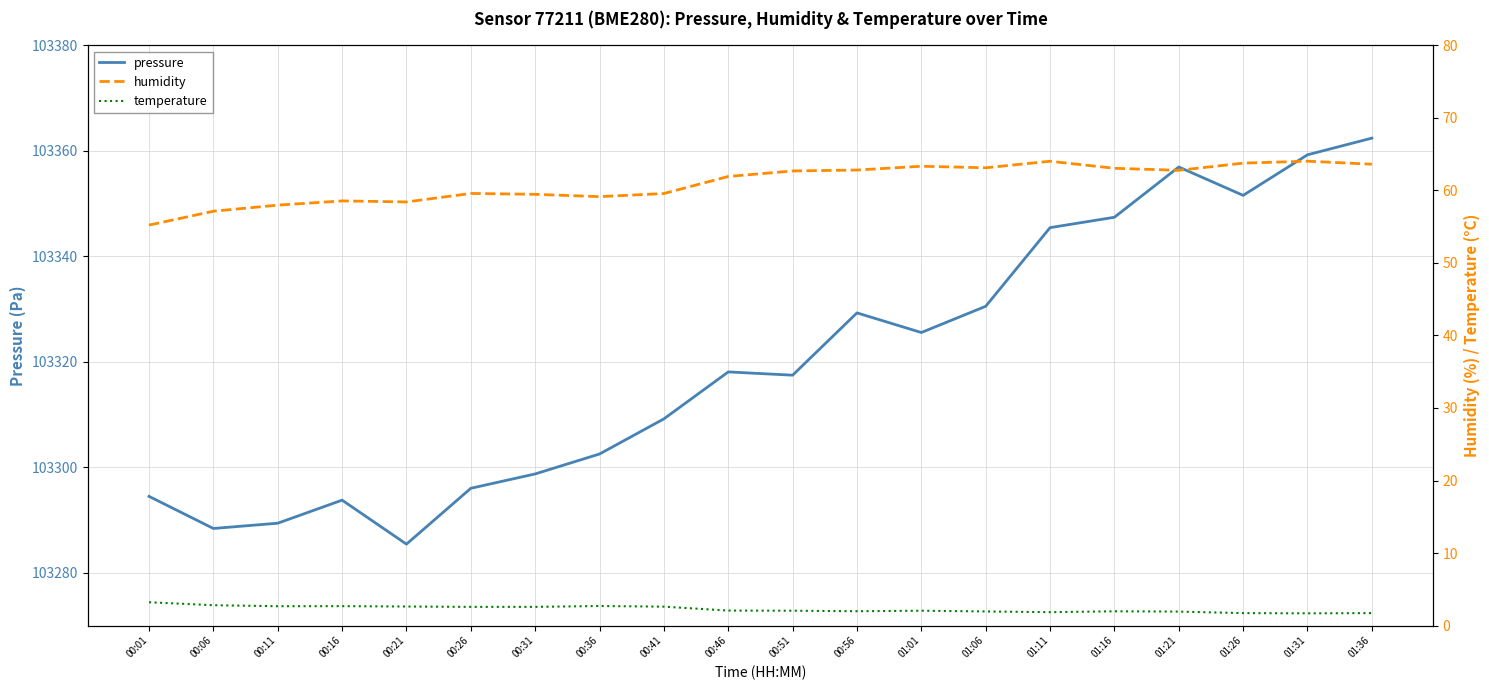

What is the highest value of the humidity series?

64.0